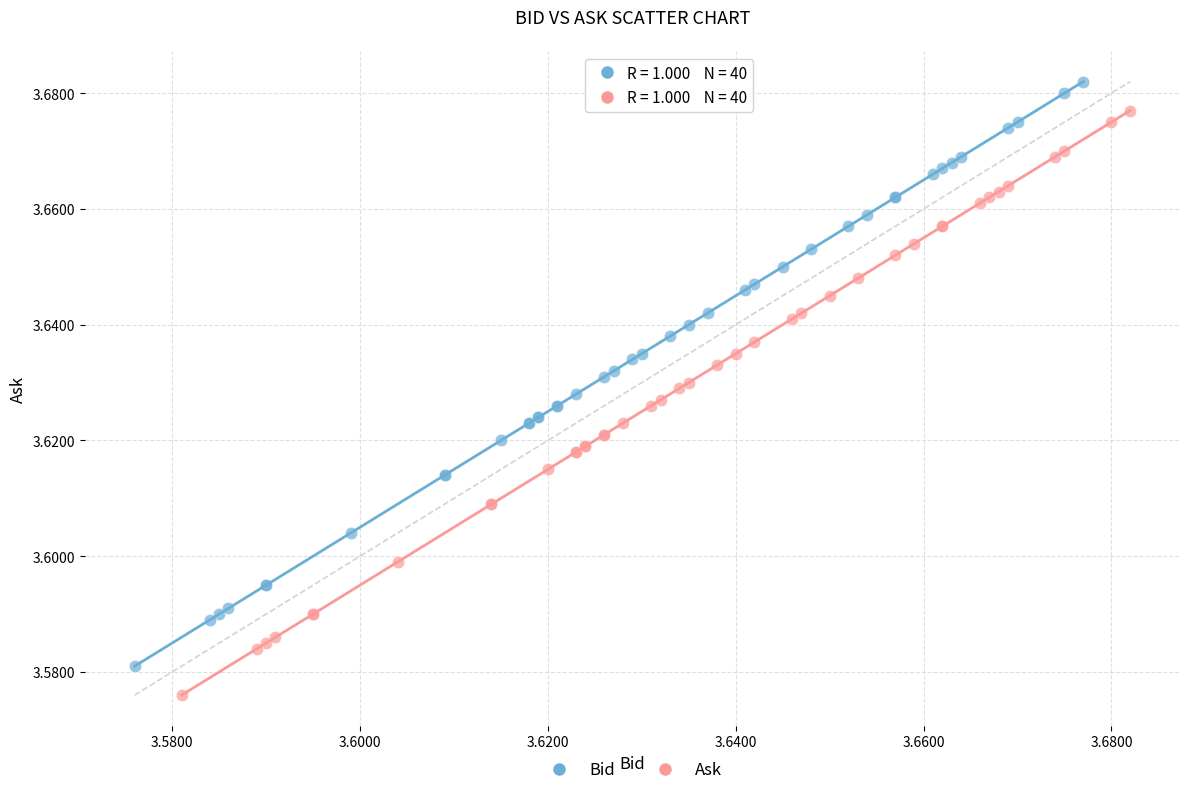

Which series contains the highest Y value?

Bid